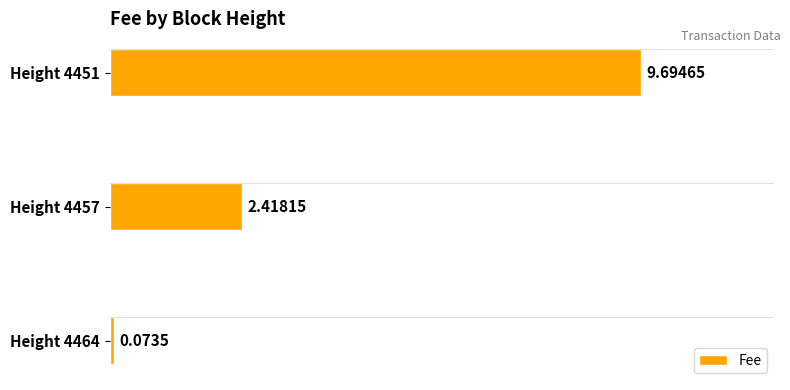

What is the maximum value shown in the chart?

9.7